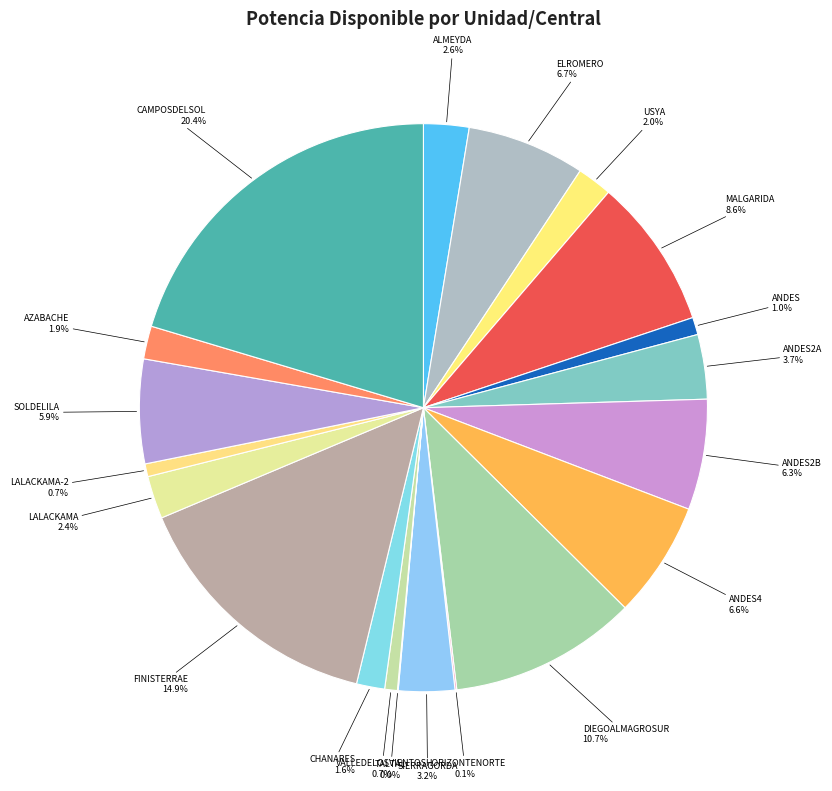

Is there any slice that represents more than half of the pie?

No